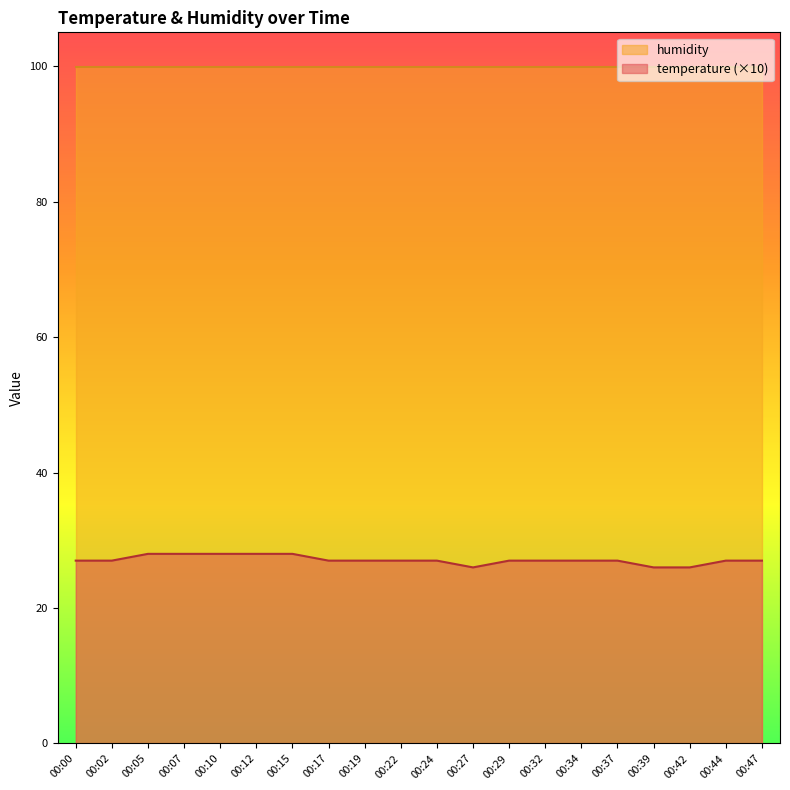

How many values are between 27 and 28?

17